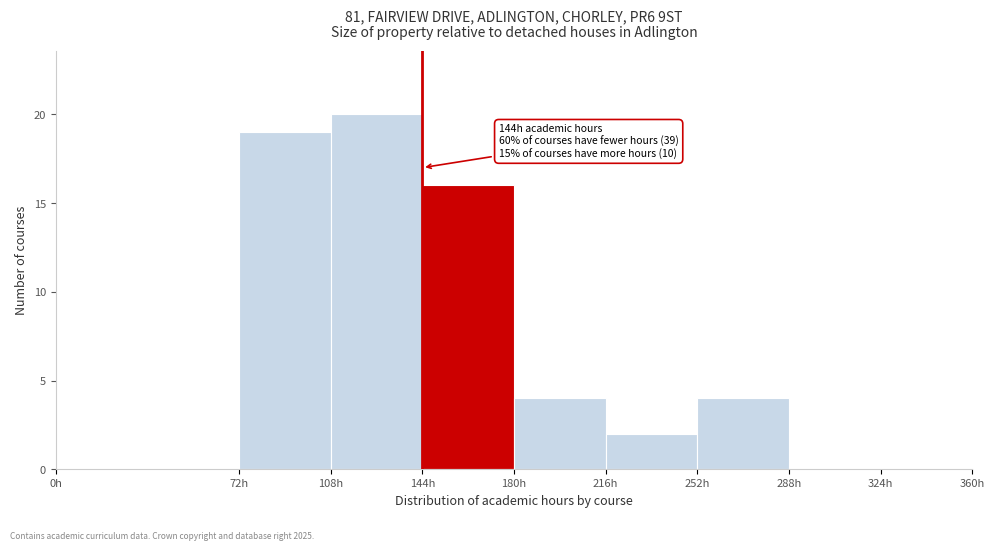

Which range on the x-axis has the tallest bar?

108 to 144